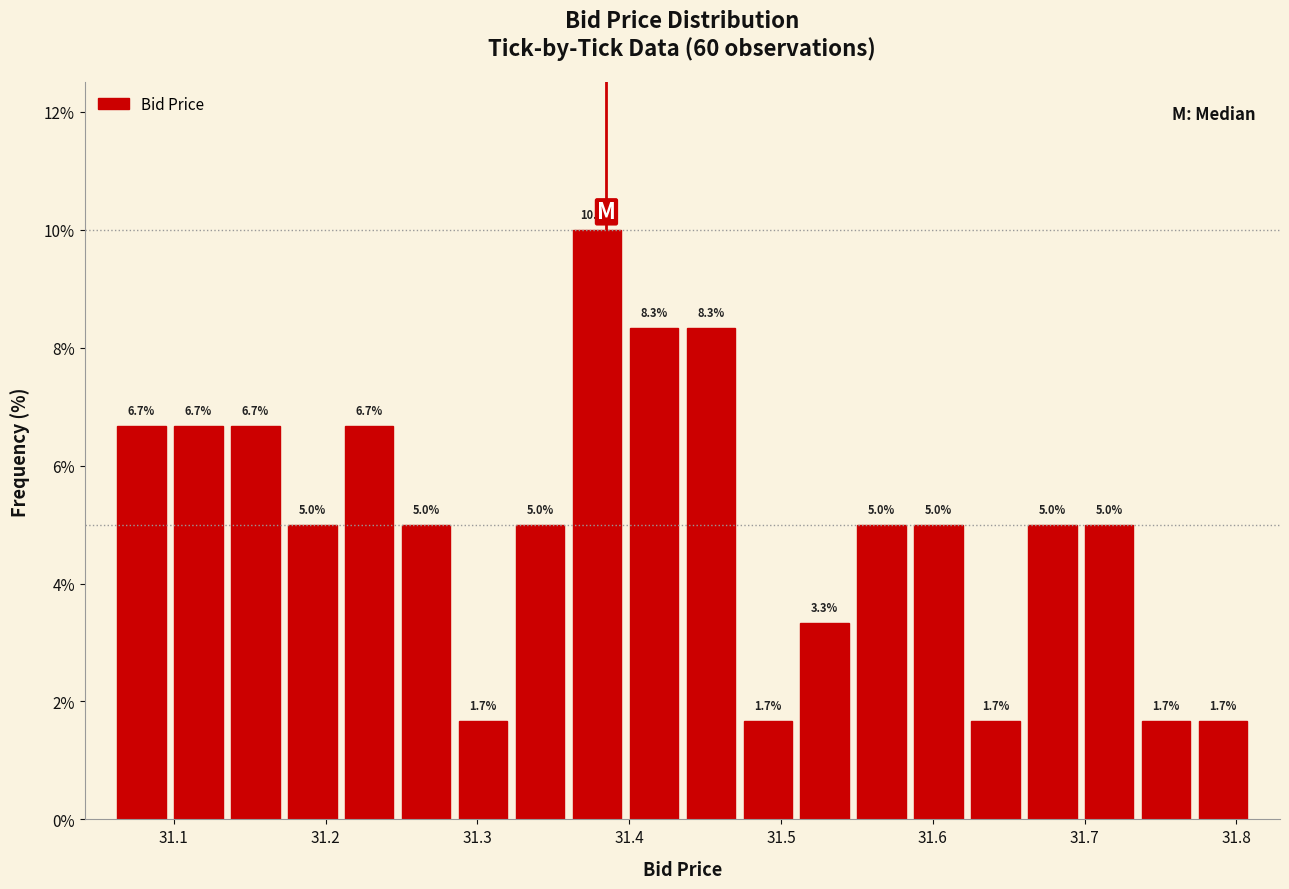

Read against the x-axis, roughly where is the centre of the tallest bar?

31.38